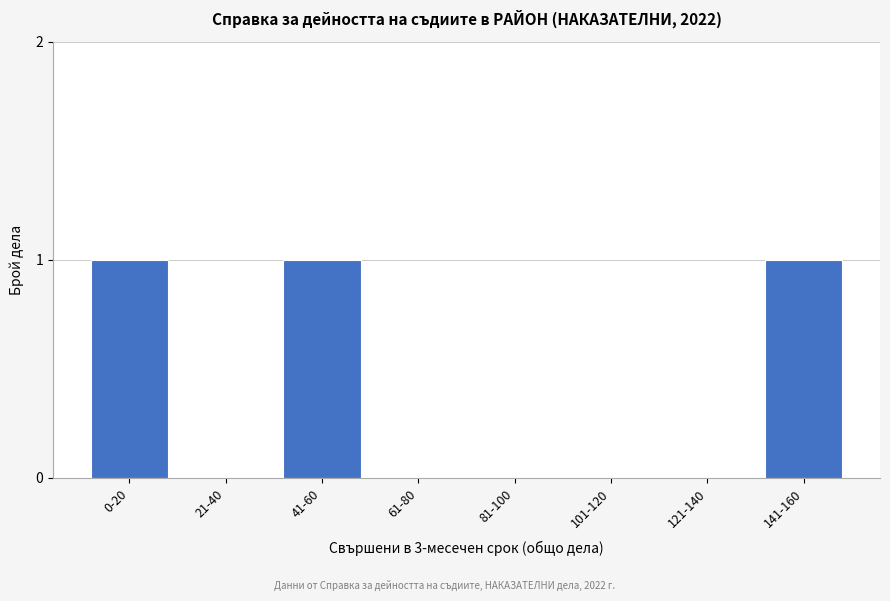

Reading left to right, transcribe all the data shown in this chart.

0-20=1	21-40=0	41-60=1	61-80=0	81-100=0	101-120=0	121-140=0	141-160=1